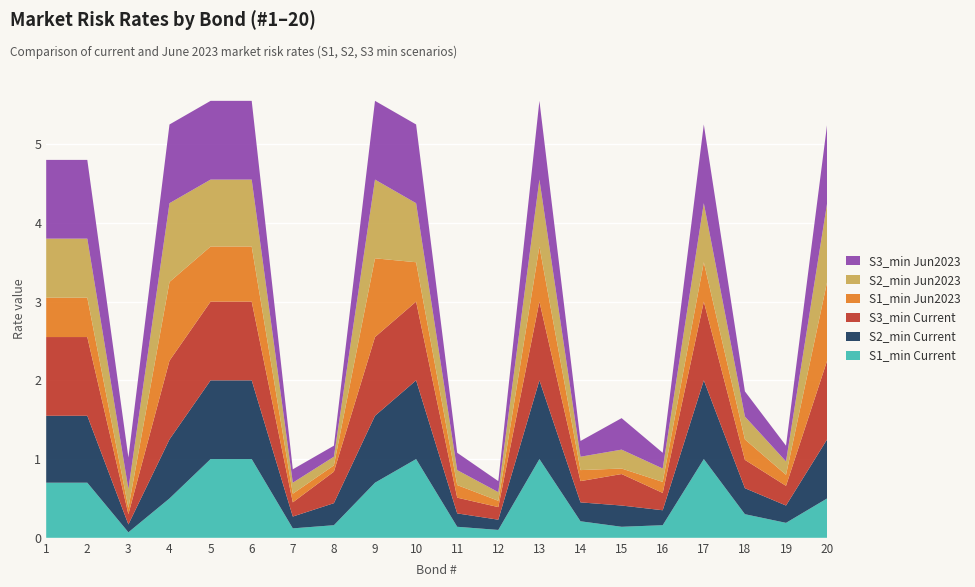

Reading right to left, what are all the values shown in this chart?

S1_min Current: 0.5	0.2	0.3	1.0	0.2	0.1	0.2	1.0	0.1	0.1	1.0	0.7	0.2	0.1	1.0	1.0	0.5	0.1	0.7	0.7
S2_min Current: 0.8	0.2	0.3	1.0	0.2	0.3	0.2	1.0	0.1	0.2	1.0	0.8	0.3	0.1	1.0	1.0	0.8	0.1	0.8	0.8
S3_min Current: 1.0	0.2	0.4	1.0	0.2	0.4	0.3	1.0	0.2	0.2	1.0	1.0	0.4	0.2	1.0	1.0	1.0	0.1	1.0	1.0
S1_min Jun2023: 1.0	0.1	0.3	0.5	0.1	0.1	0.1	0.7	0.1	0.2	0.5	1.0	0.1	0.1	0.7	0.7	1.0	0.1	0.5	0.5
S2_min Jun2023: 1.0	0.2	0.3	0.8	0.2	0.2	0.2	0.8	0.1	0.2	0.8	1.0	0.1	0.1	0.8	0.8	1.0	0.2	0.8	0.8
S3_min Jun2023: 1.0	0.2	0.3	1.0	0.2	0.4	0.2	1.0	0.1	0.2	1.0	1.0	0.1	0.2	1.0	1.0	1.0	0.4	1.0	1.0